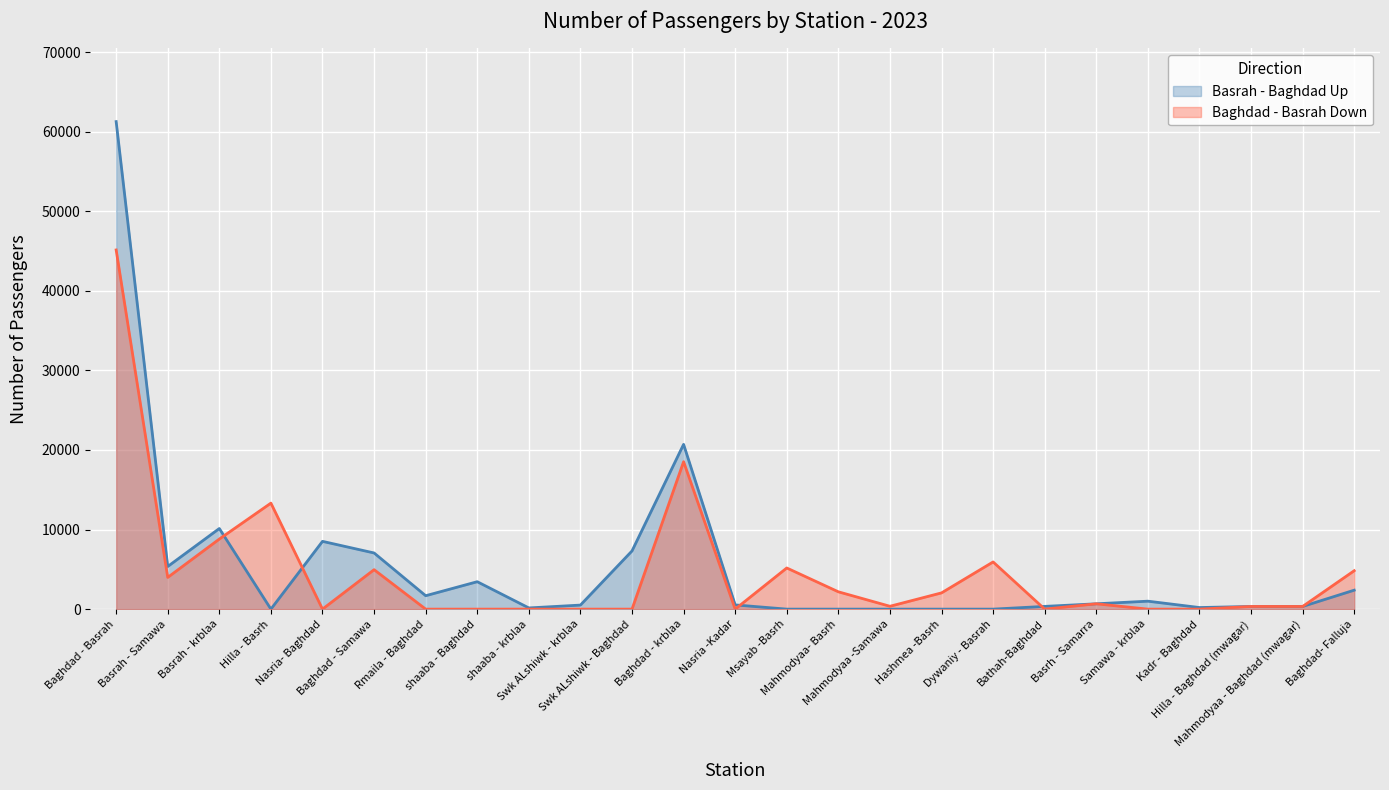

Reading left to right, what are all the values shown in this chart?

Baghdad - Basrah Down: 45138	3988	8807	13322	0	4958	0	0	0	0	0	18527	0	5172	2177	359	2042	5930	0	670	0	0	335	335	4827
Basrah - Baghdad Up: 61268	5360	10132	0	8517	7058	1686	3446	150	508	7314	20707	531	0	0	0	0	0	344	670	1000	200	335	335	2382